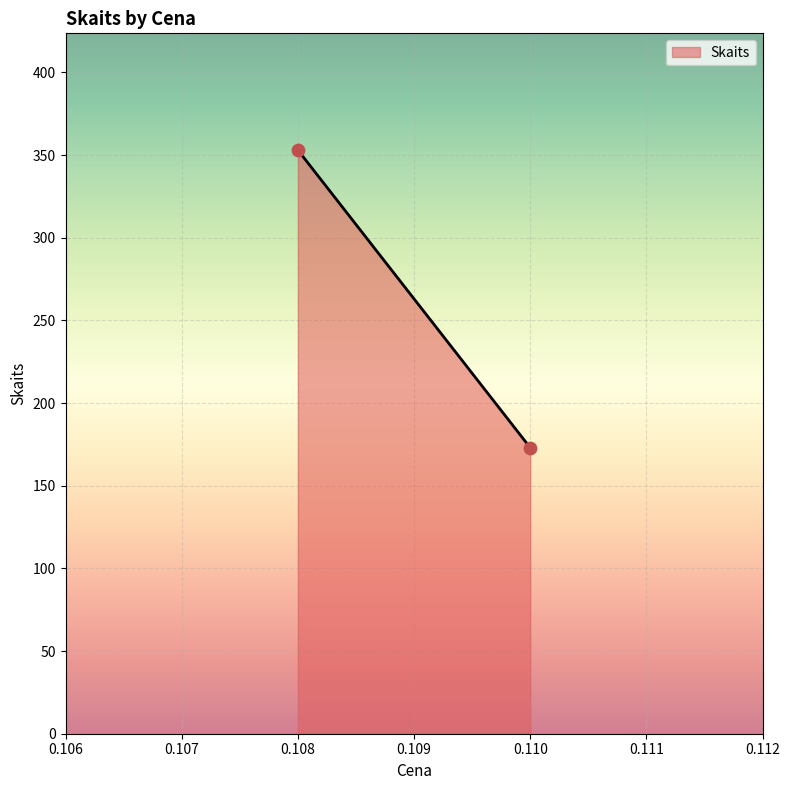

What is the range of Y values (max minus min)?

180